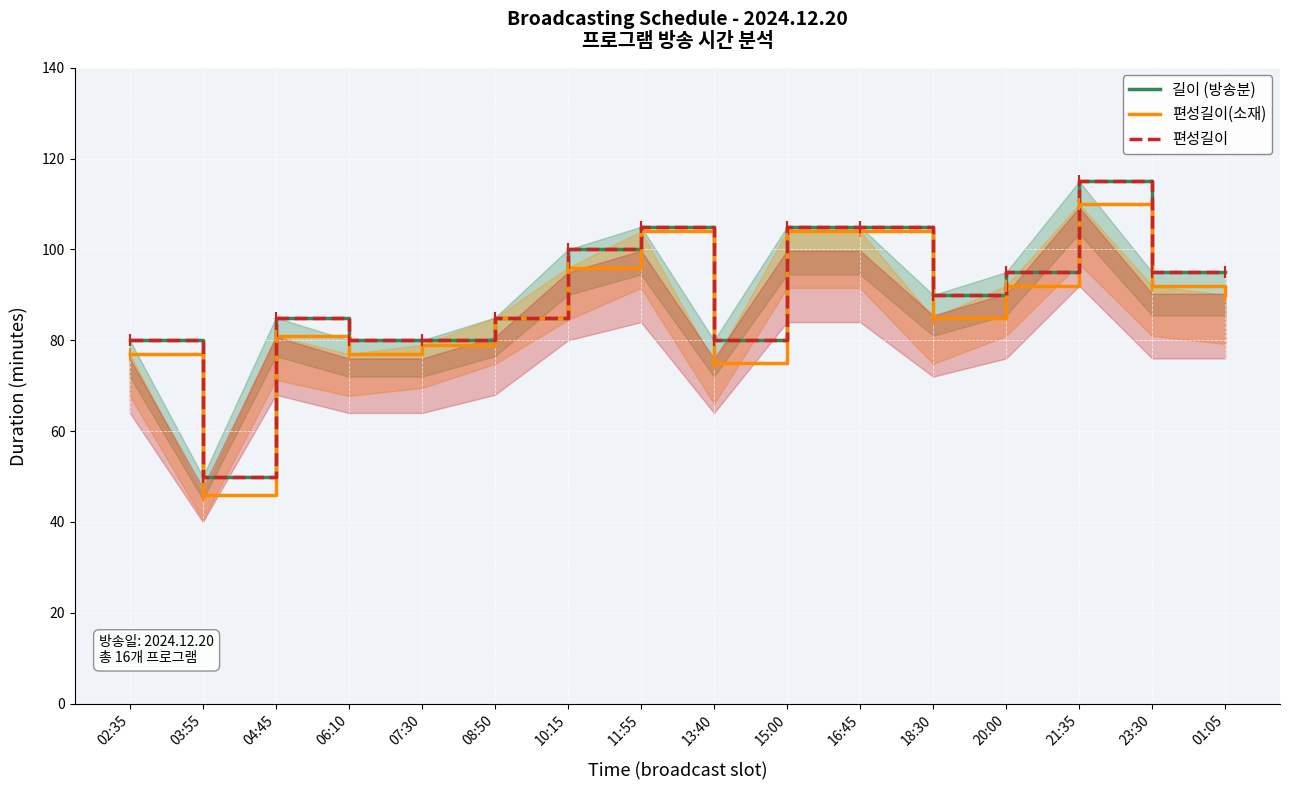

True or false: 편성길이(소재) and 길이 (방송분) intersect in this chart.

False